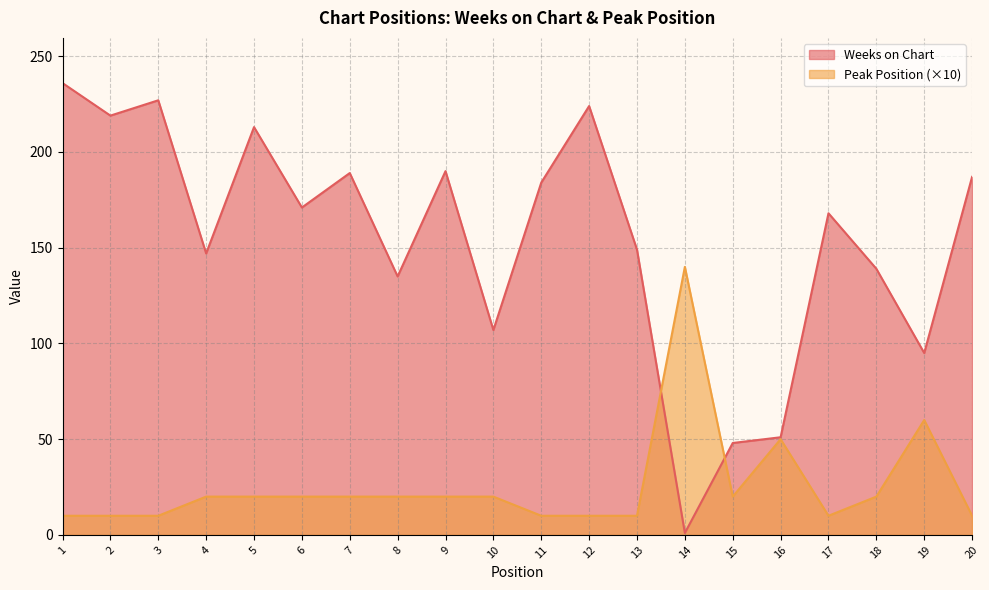

How many interior local valleys does the Weeks on Chart series have?

7